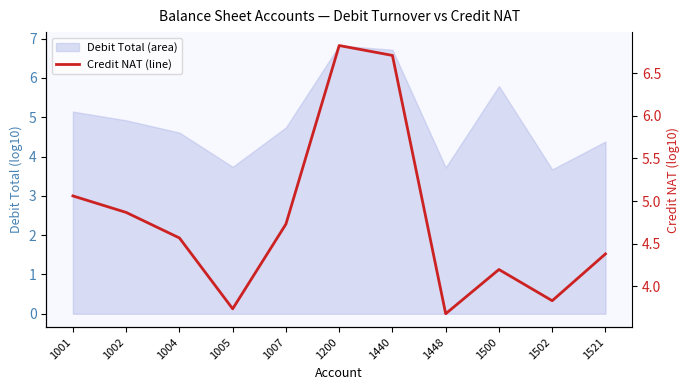

Is it true that the value at 1448 is 1.7?

False